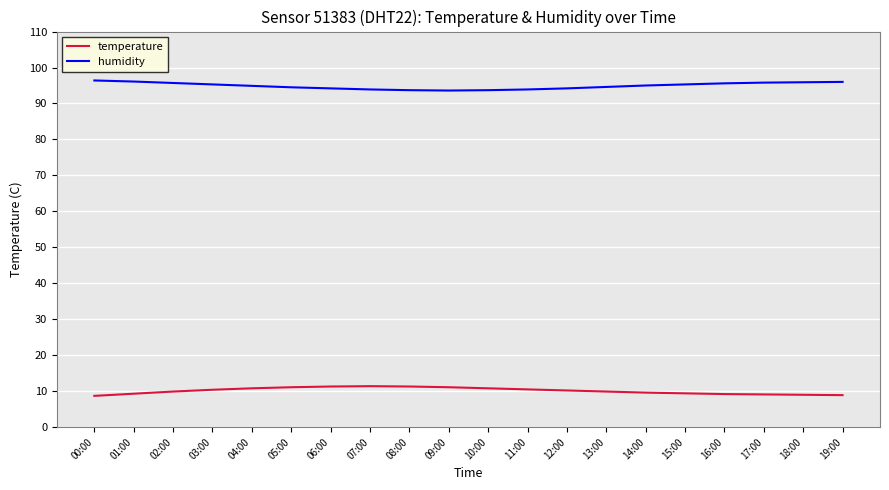

What is the total value across all series at 18:00?

104.9